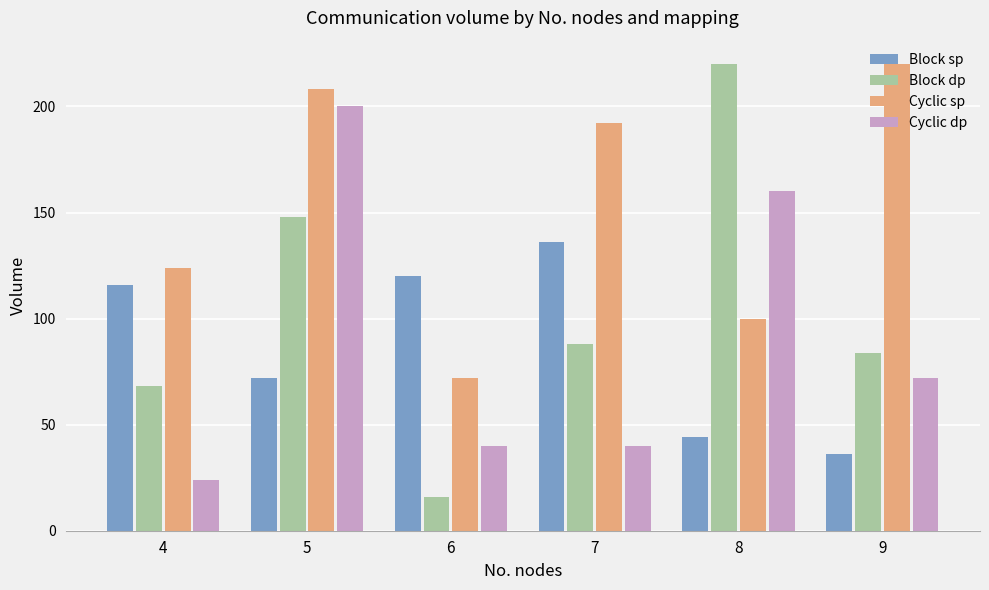

What is the value of the Cyclic sp bar at the 4th from the left?

192